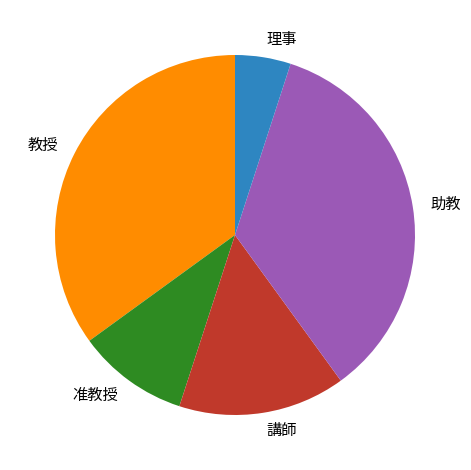

Is the sum of 准教授 and 理事 greater than half?

No